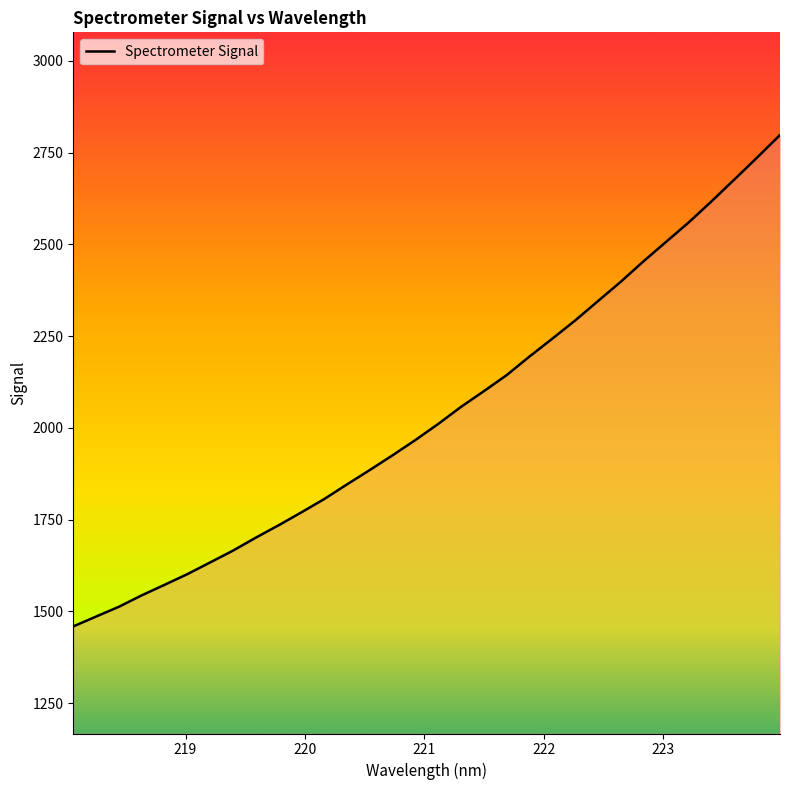

How many lines are shown in the chart?

1